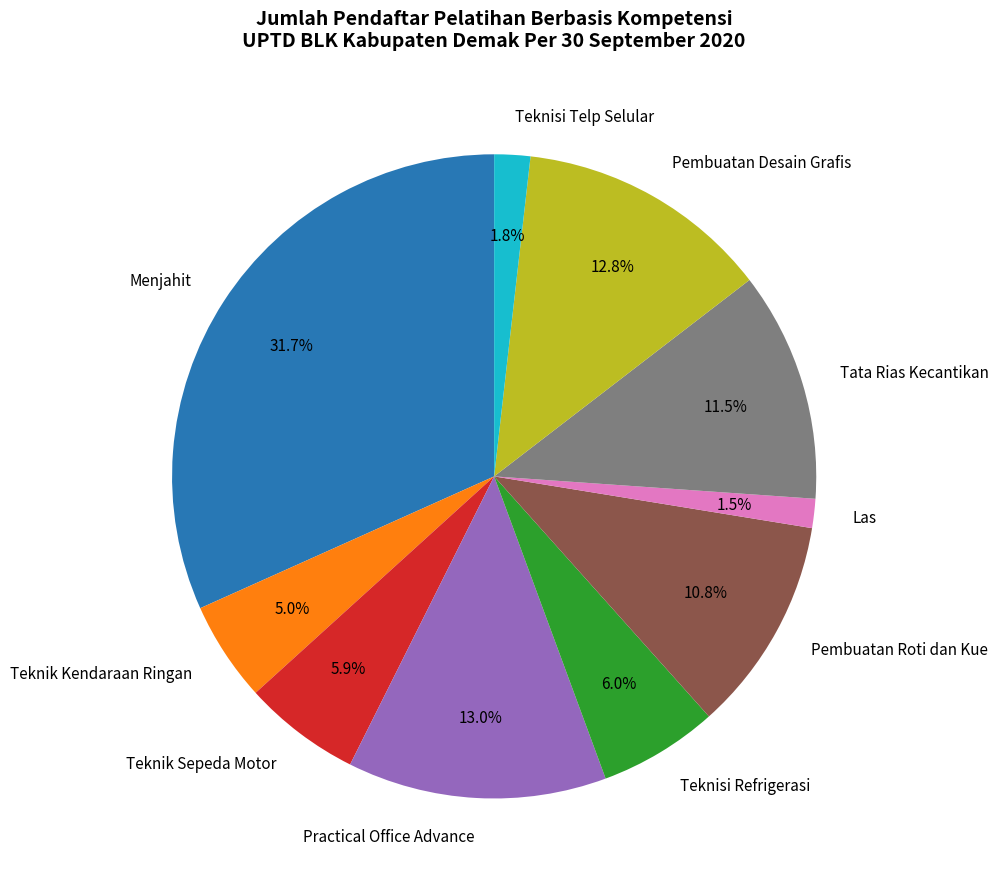

Is there a majority slice in this chart?

No